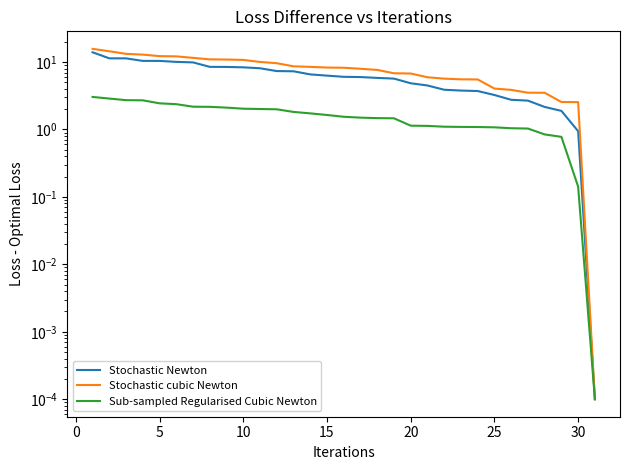

What is the difference between the second highest and second lowest values in the Average Speed series?

2.7